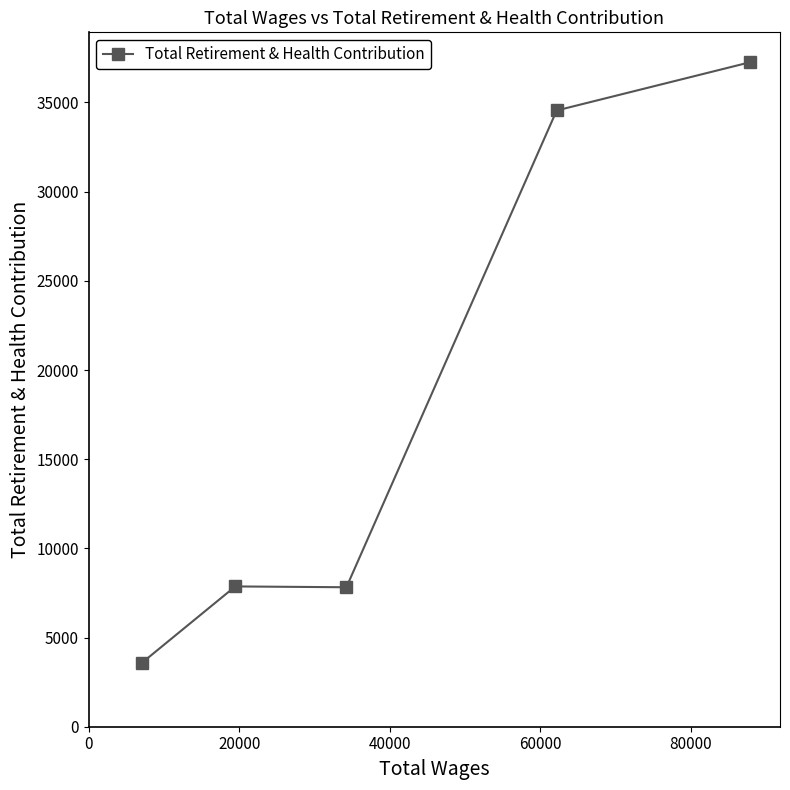

How many lines are shown in the chart?

1